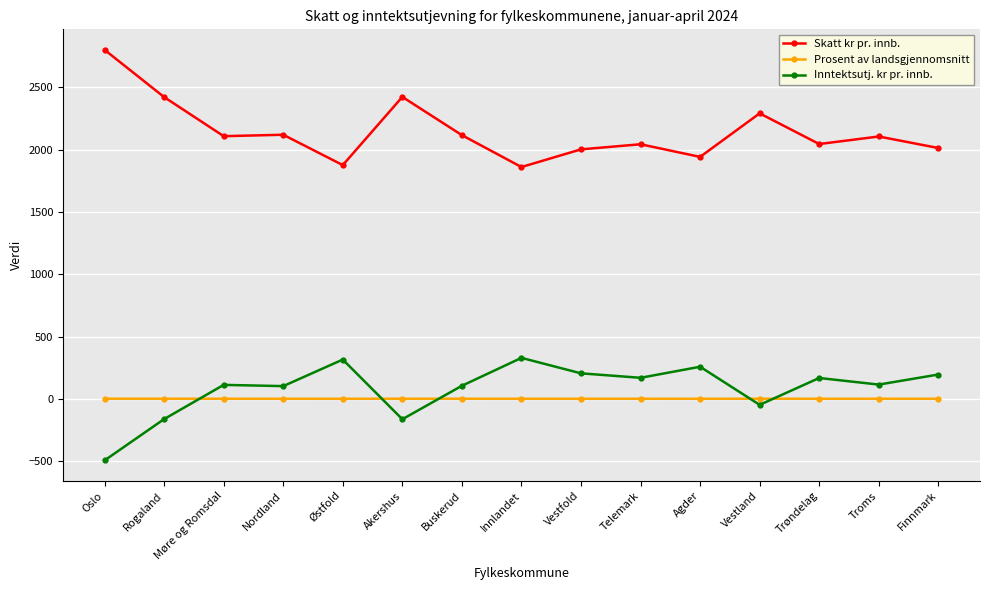

Which category has the highest value across all series?

Oslo